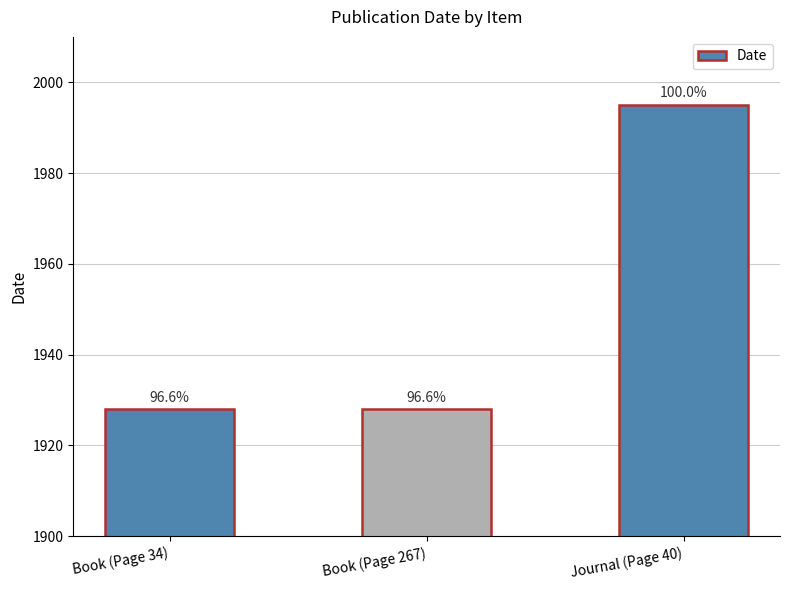

How many bars are there in total?

3